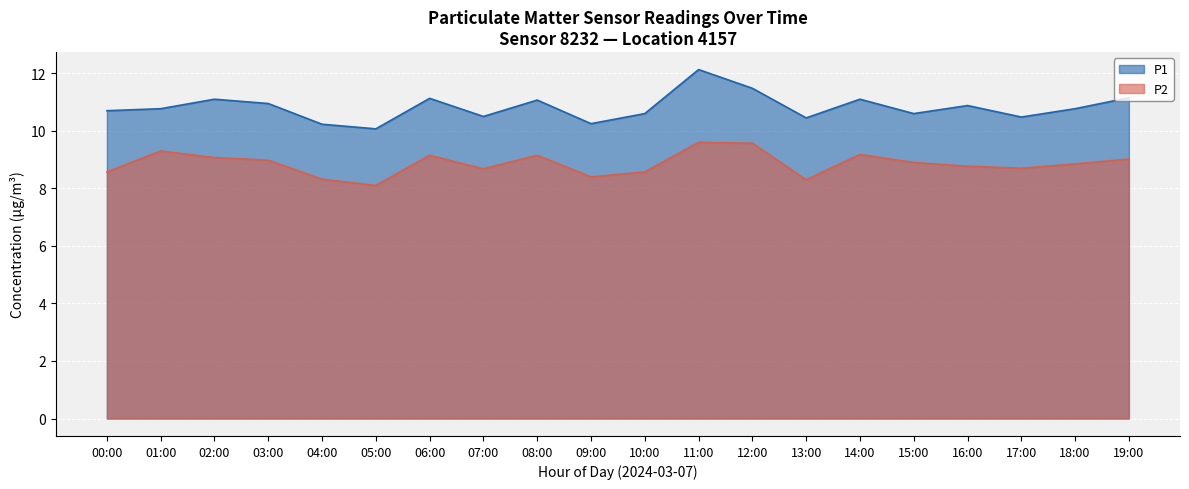

Is it true that P2 equals 9.6 at 11:00?

True